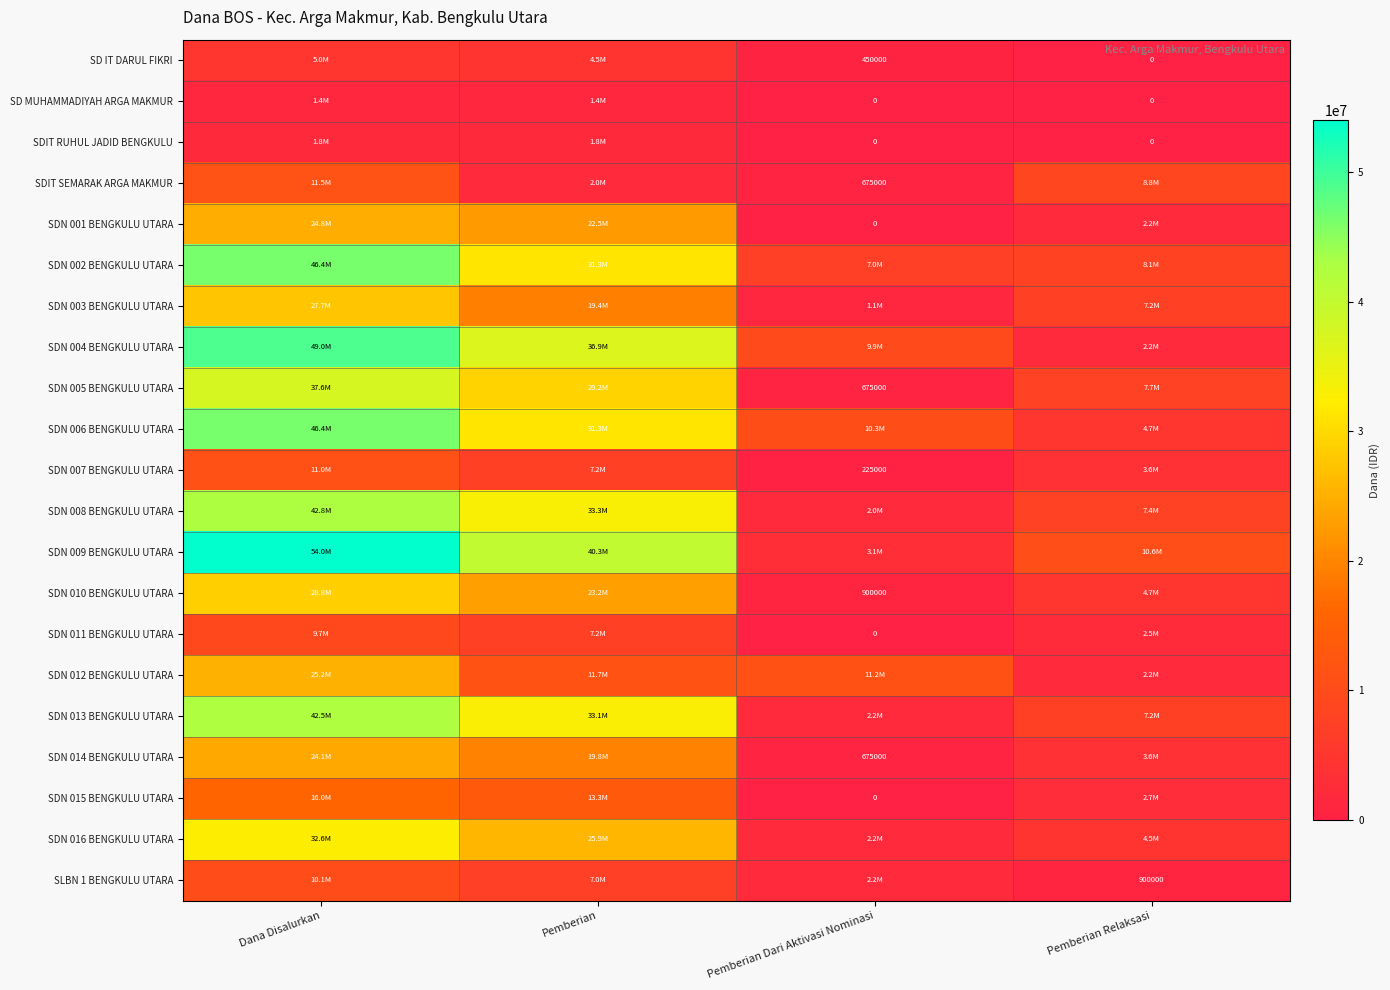

The value of SDN 010 BENGKULU UTARA at Pemberian Dari Aktivasi Nominasi is 900000. True or false?

True